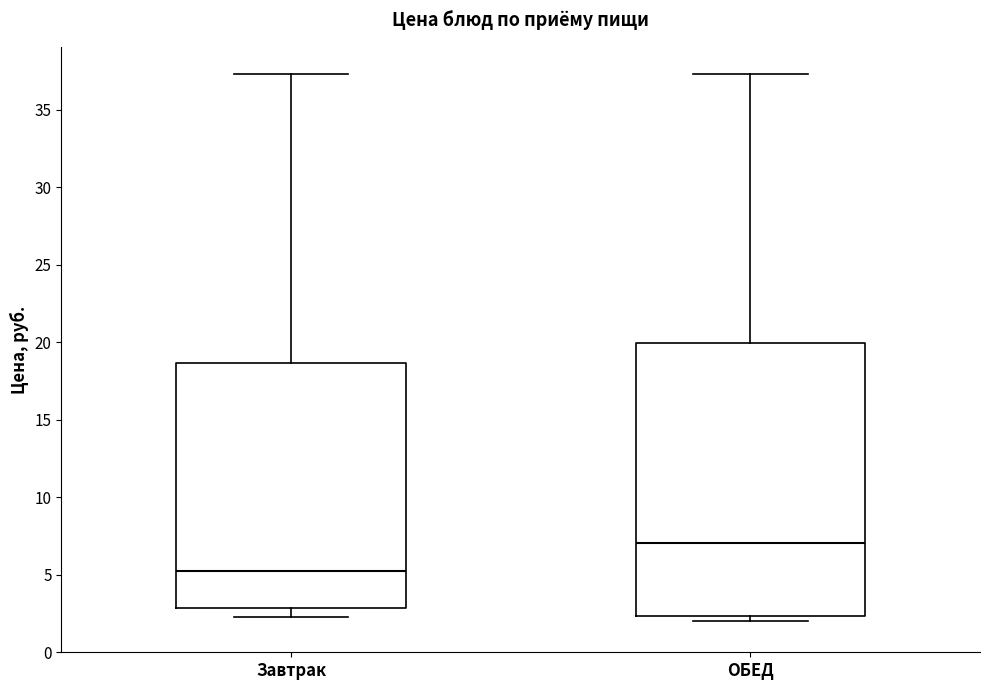

Reading left to right, read every box against the y-axis: the position of its median line, the range the box covers, and the ends of its whiskers. The values are not printed on the chart, so give them approximately, as read against the axis.

Завтрак: median 5.0, box 3.0 to 18.5, whiskers 2.5 to 37.5
ОБЕД: median 7.0, box 2.5 to 20.0, whiskers 2.0 to 37.5